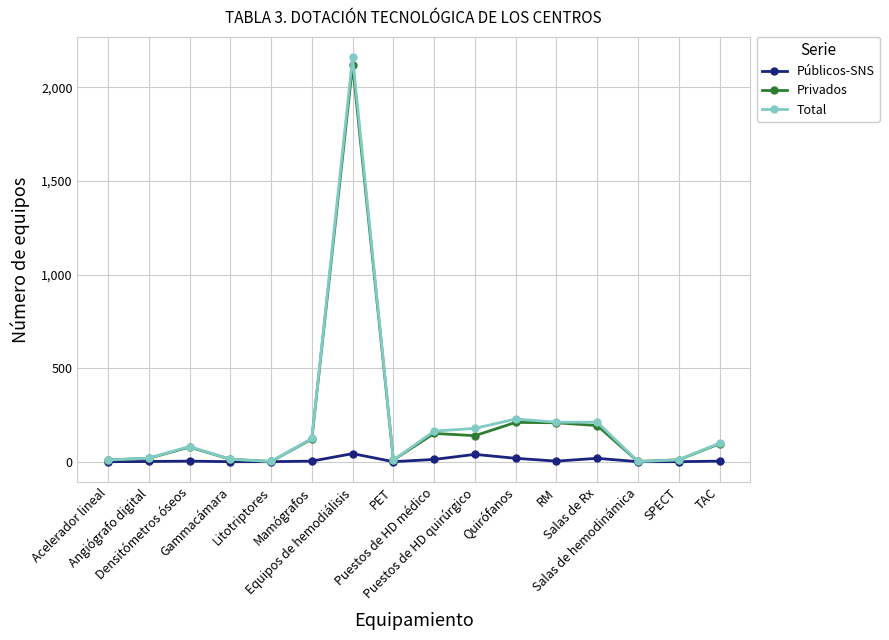

Which series has the largest range (max minus min)?

Total